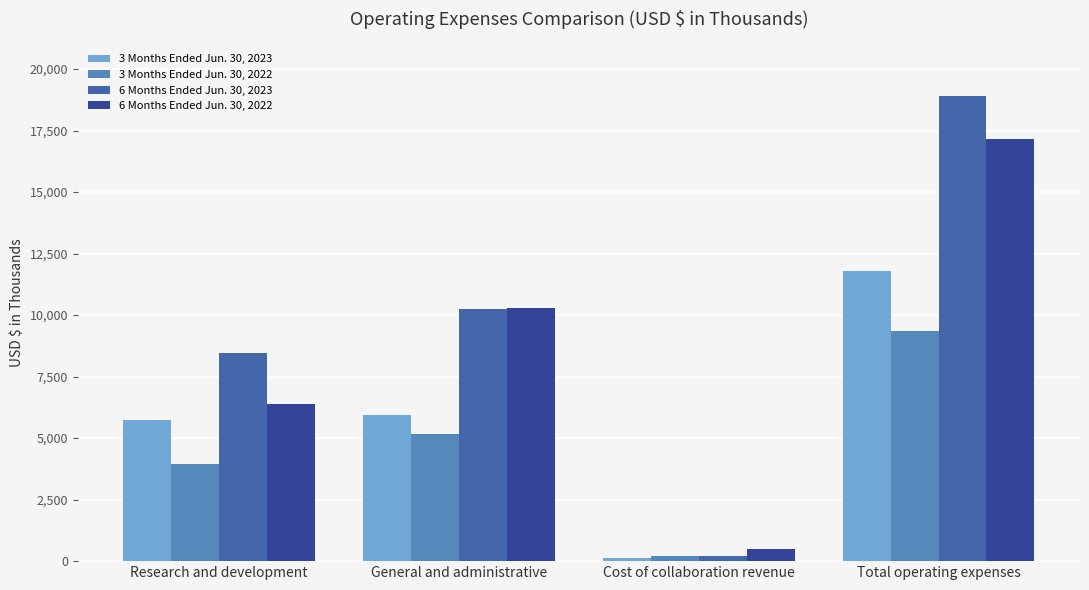

How many bars are there in total?

16